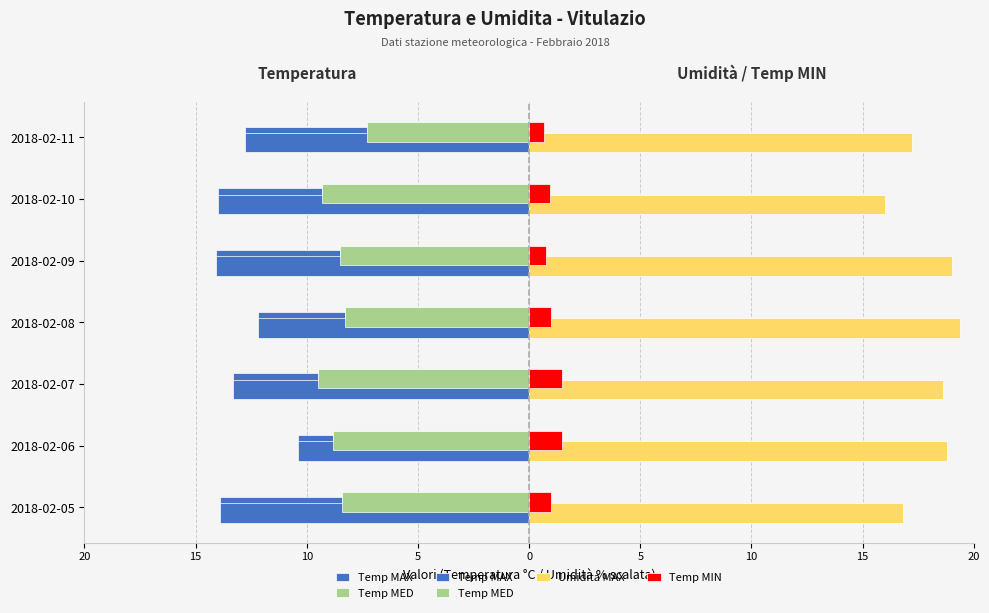

What is the label of the 4th bar from the right?

5